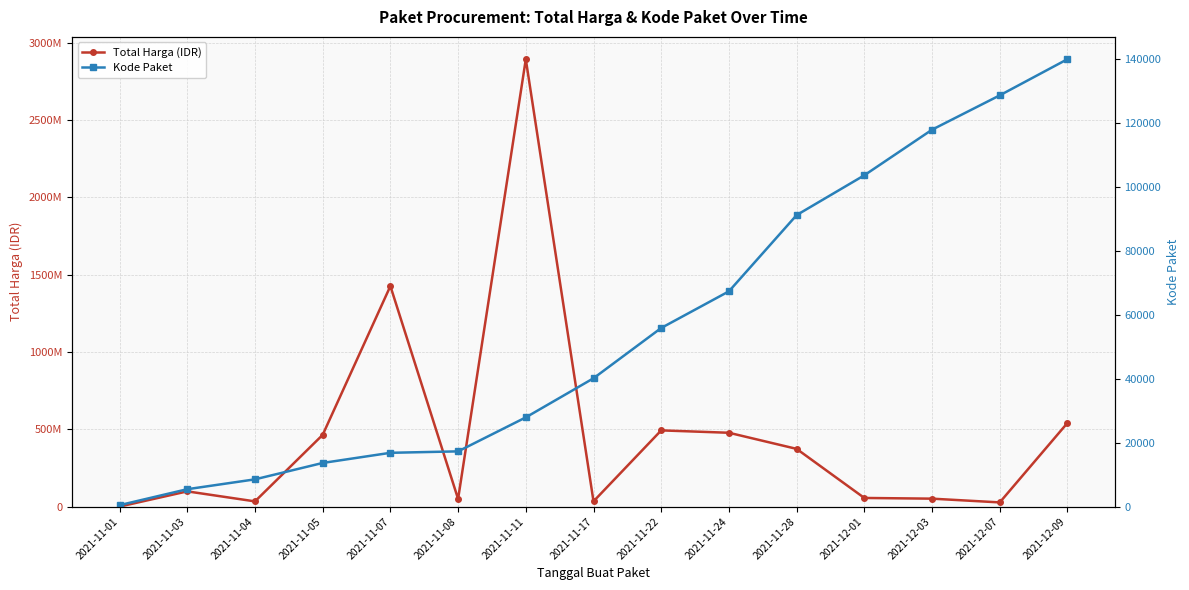

What is the maximum value for Kode Paket?

139817